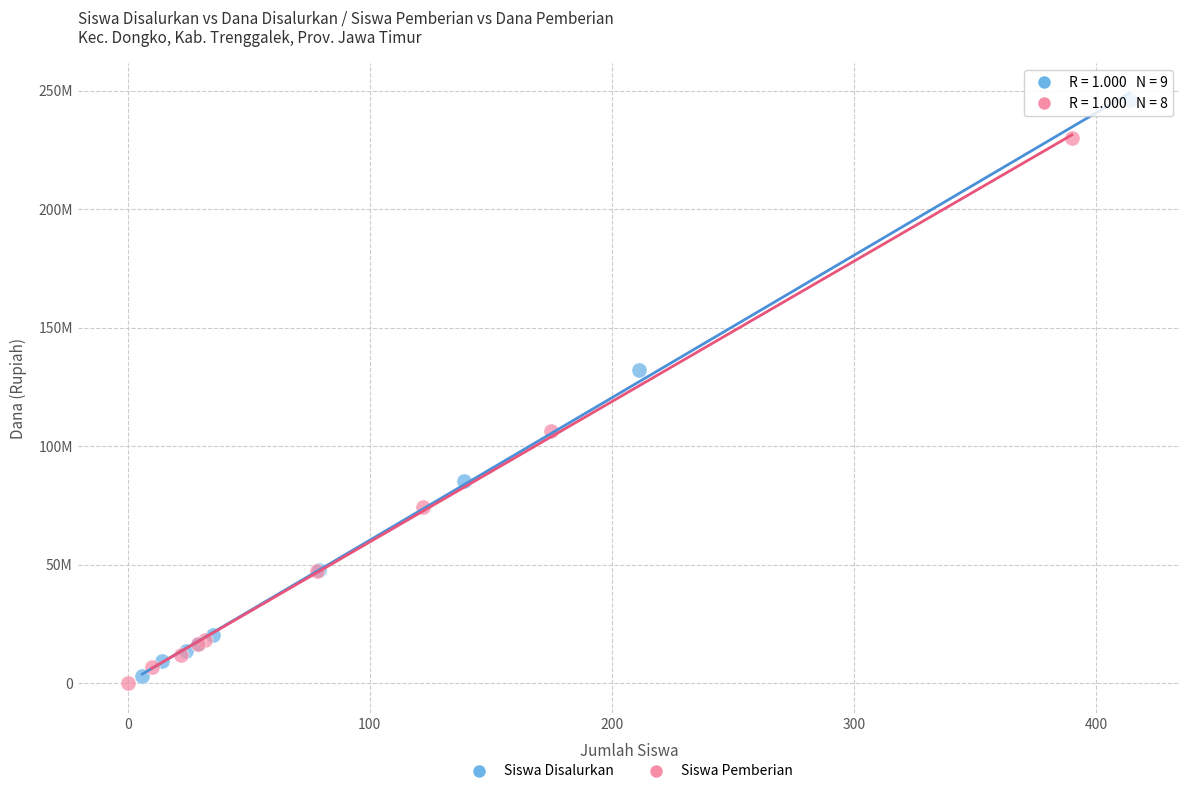

What are all the series names shown in the legend?

Siswa Disalurkan, Siswa Pemberian